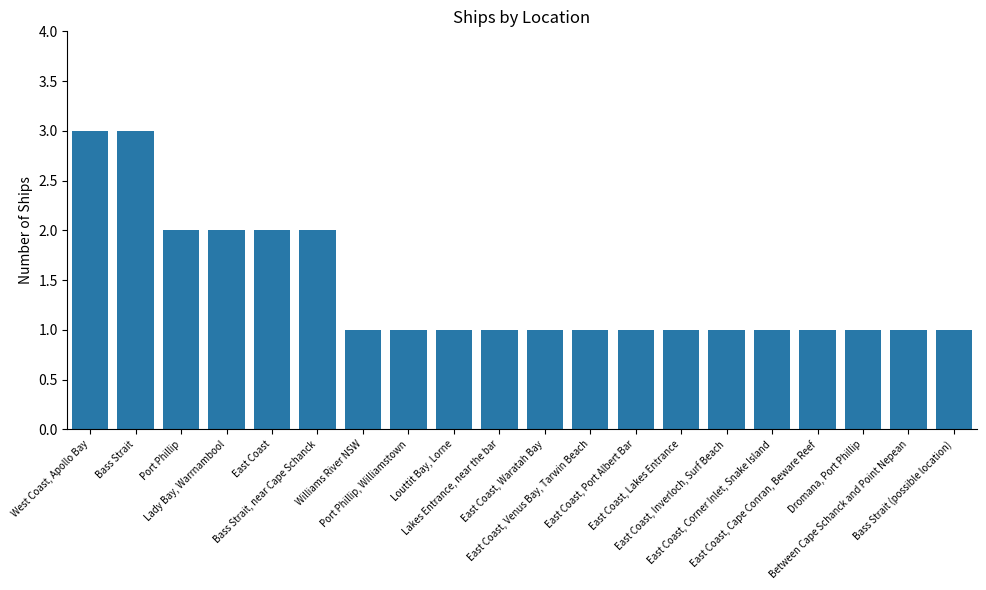

Approximately how many times larger is the value at East Coast, Lakes Entrance compared to East Coast?

0.5